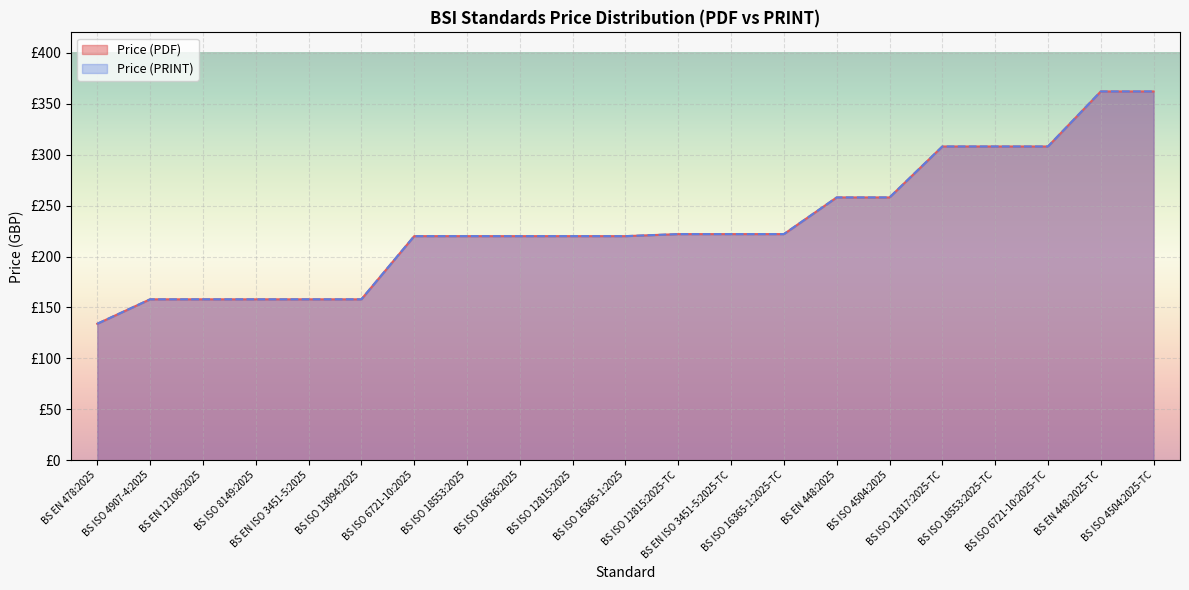

True or false: Price (PRINT) and Price (PDF) intersect in this chart.

False